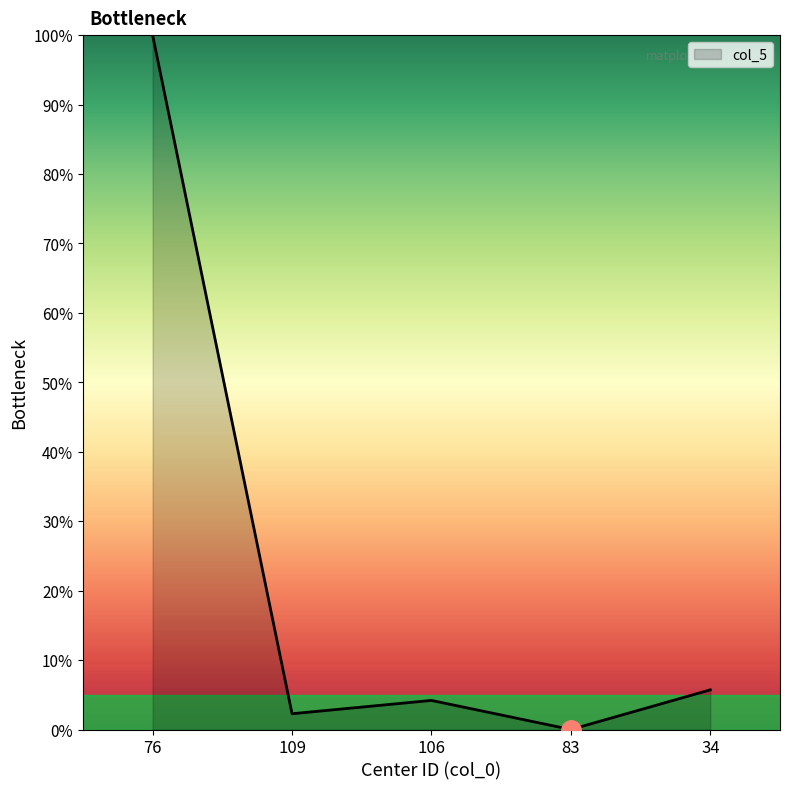

Which label corresponds to the smallest value in the chart?

83